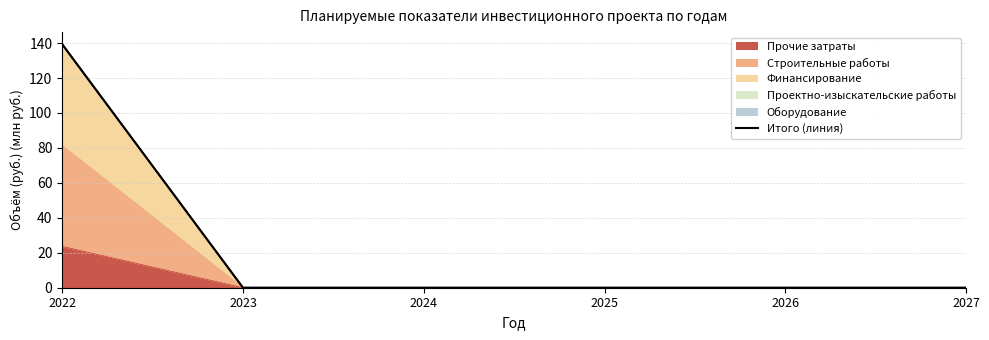

What is the difference between the maximum and second lowest values?

139.3